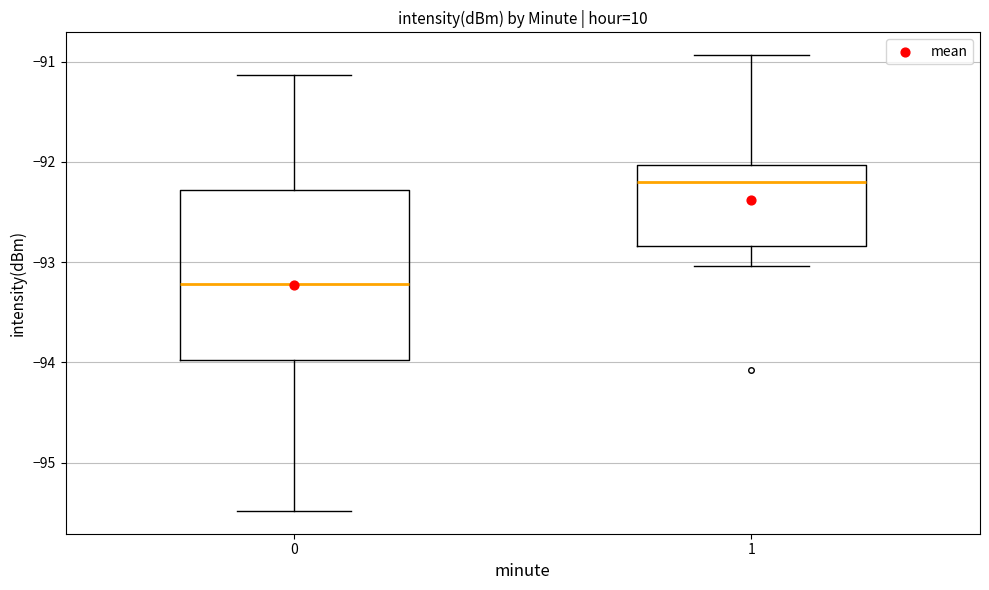

Which box's median line is the lowest?

0